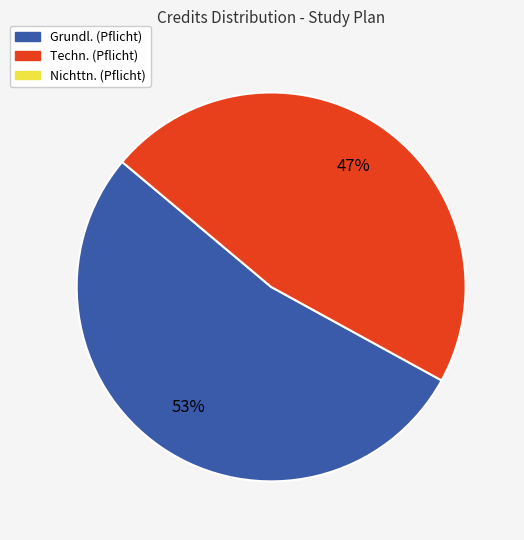

To the nearest percent, what is the average slice percentage?

50%